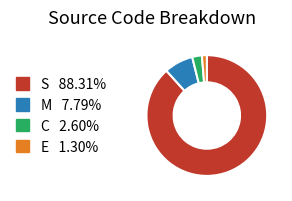

Do C and E together represent more than half of the pie?

No